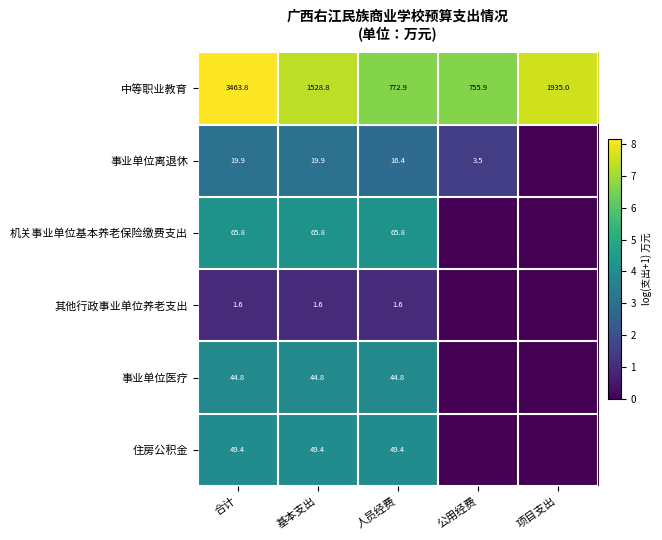

Rank the categories by 中等职业教育 value from lowest to highest.

公用经费, 人员经费, 基本支出, 项目支出, 合计